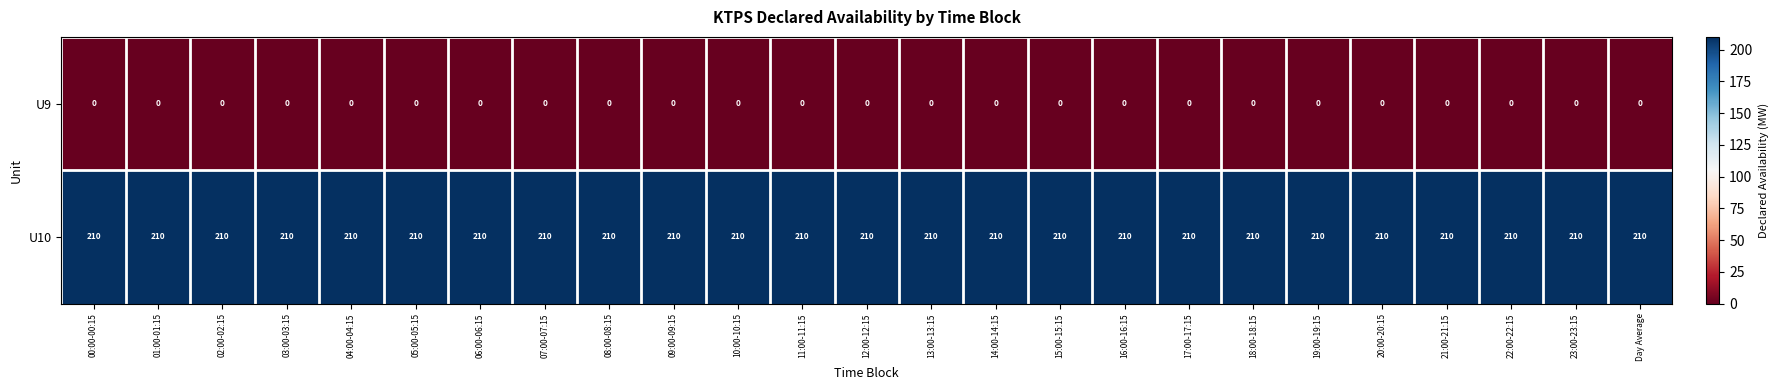

Count the number of data series in this chart.

2